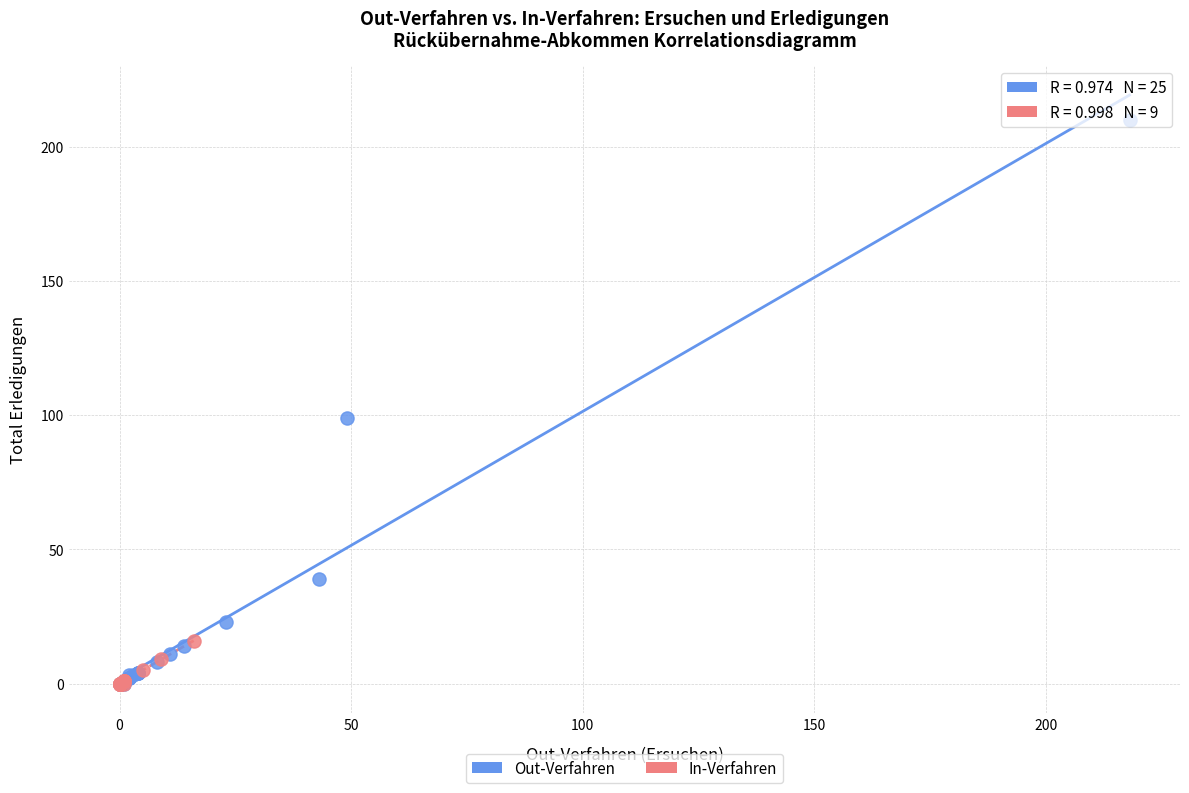

Which series reaches the maximum Y coordinate?

Out-Verfahren